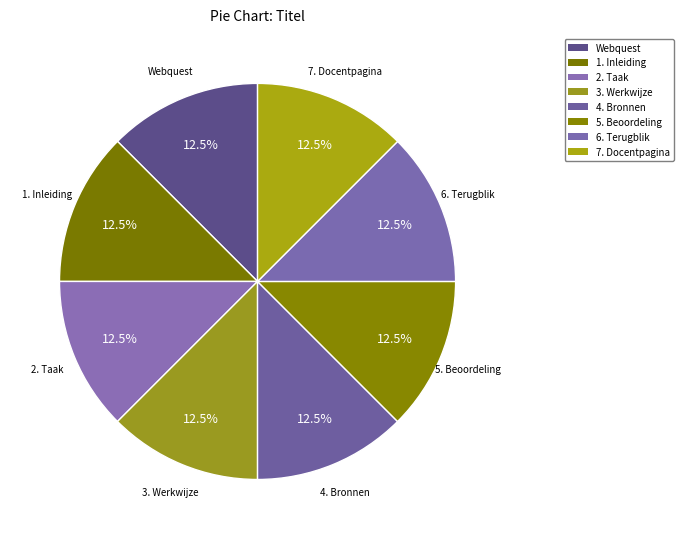

How many segments does this pie chart have?

8